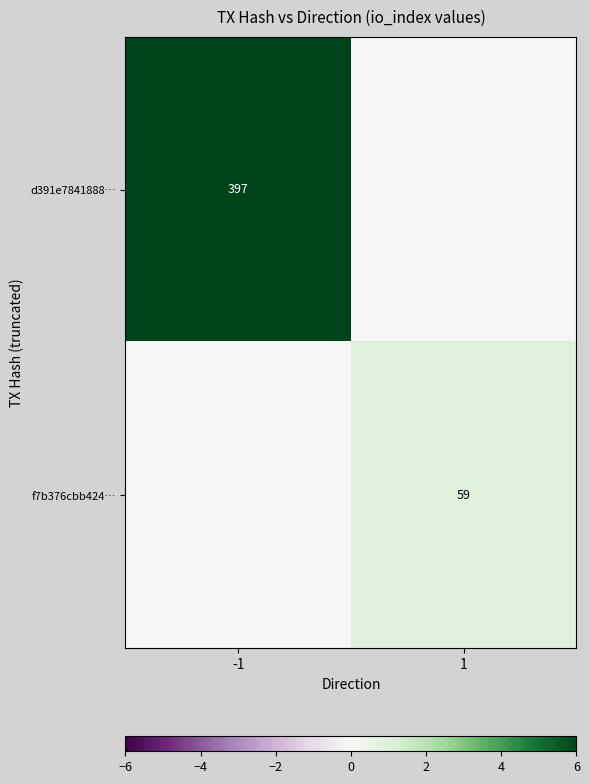

True or false: f7b376cbb424… has a value of 82 at 1.

False